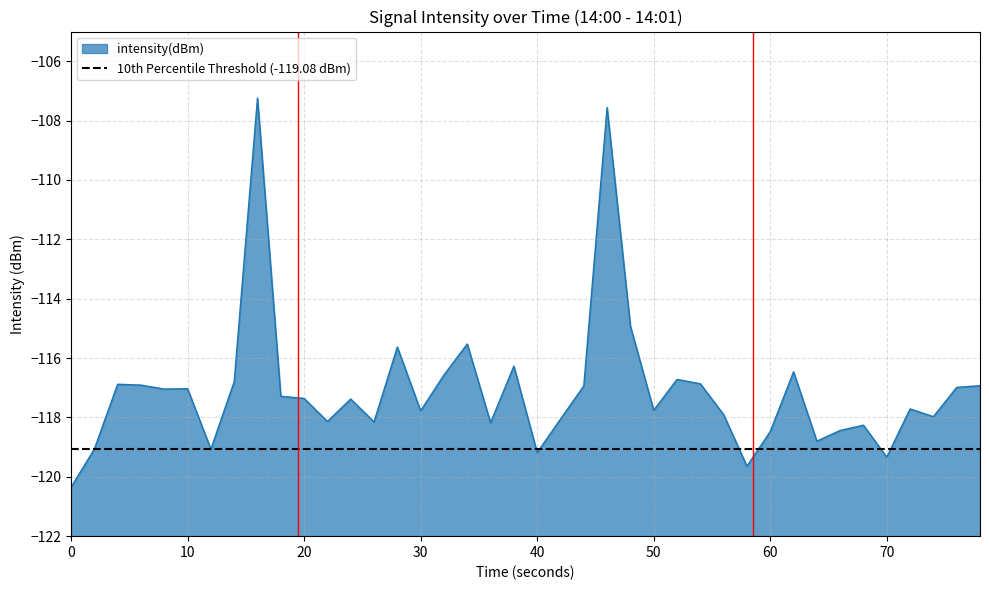

What is the value of the 16th point from the left?

-117.8